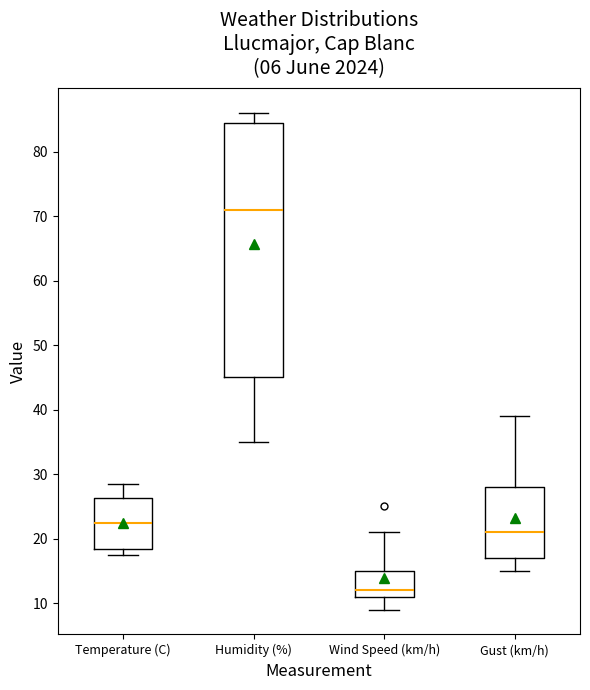

Reading left to right, read every box against the y-axis: the position of its median line, the range the box covers, and the ends of its whiskers. The values are not printed on the chart, so give them approximately, as read against the axis.

Temperature (C): median 23, box 18 to 26, whiskers 18 (just below the box's lower edge) to 29
Humidity (%): median 71, box 45 to 85, whiskers 35 to 86
Wind Speed (km/h): median 12, box 11 to 15, whiskers 9 to 21
Gust (km/h): median 21, box 17 to 28, whiskers 15 to 39